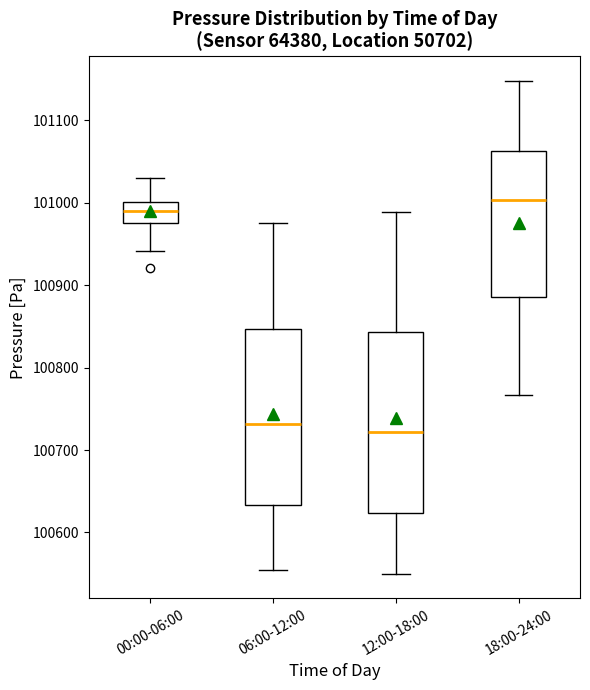

Reading left to right, transcribe this box plot: for each box, give where its median line is, the range the box spans, and where its two whiskers end, as read against the y-axis. The values are not printed on the chart, so give them approximately, as read against the axis.

00:00-06:00: median 100990, box 100970 to 101000, whiskers 100940 to 101030
06:00-12:00: median 100730, box 100630 to 100850, whiskers 100550 to 100980
12:00-18:00: median 100720, box 100620 to 100840, whiskers 100550 to 100990
18:00-24:00: median 101000, box 100890 to 101060, whiskers 100770 to 101150